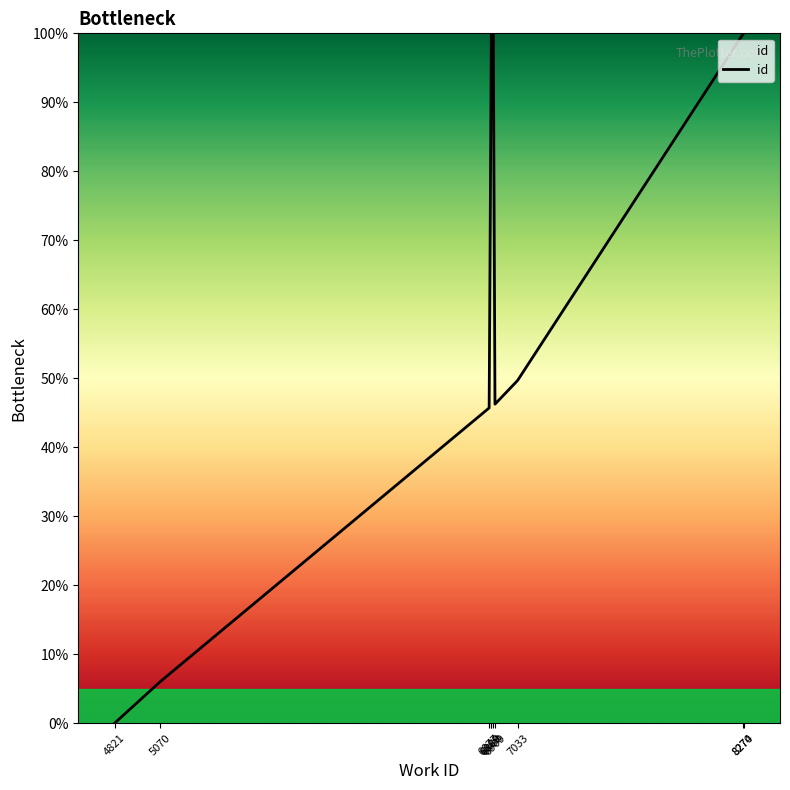

How many interior local peaks (higher than both neighbors) does the data have?

1